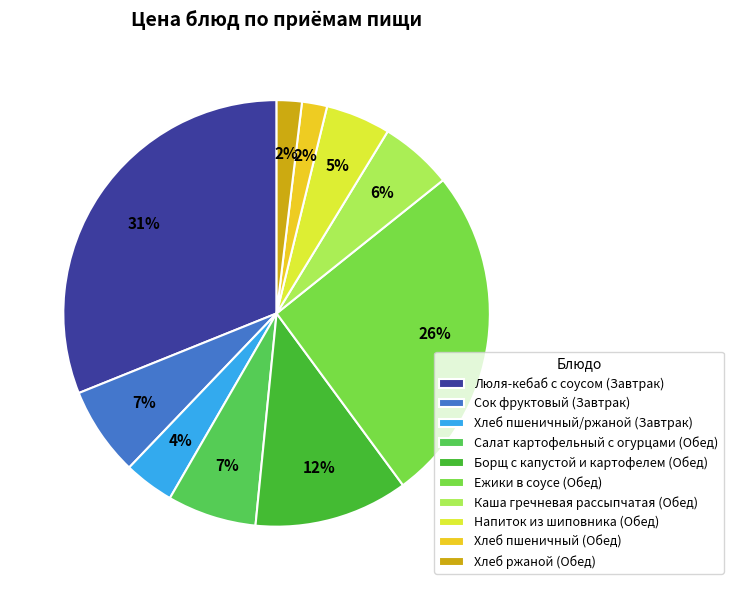

To the nearest percent, what portion does Каша гречневая рассыпчатая (Обед) represent?

6%